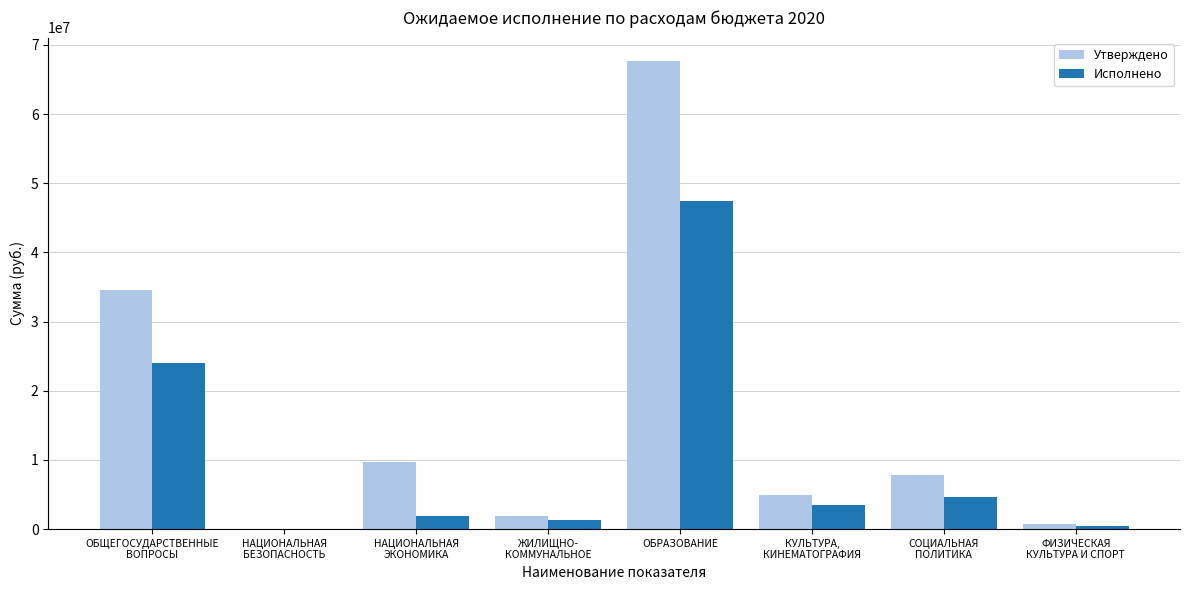

Which series changed the most between ОБРАЗОВАНИЕ and ФИЗИЧЕСКАЯ
КУЛЬТУРА И СПОРТ?

Утверждено